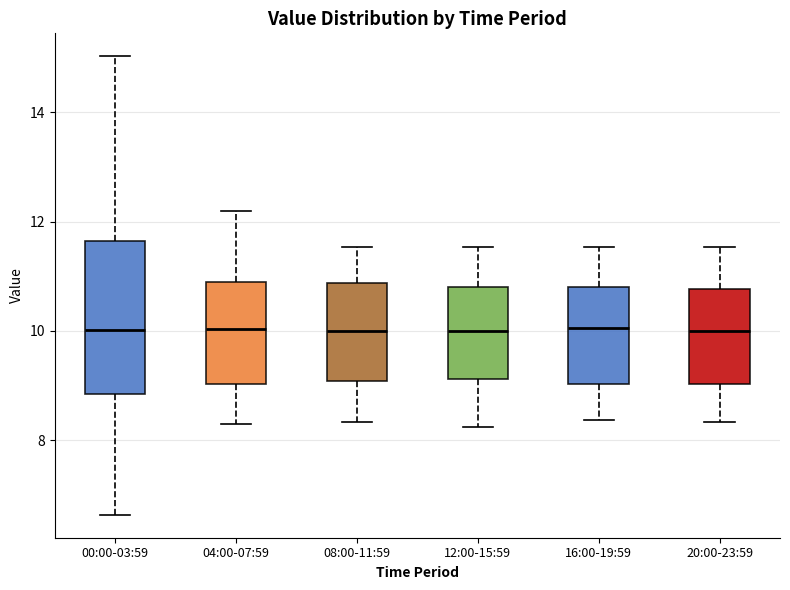

Reading left to right, read every box against the y-axis: the position of its median line, the range the box covers, and the ends of its whiskers. The values are not printed on the chart, so give them approximately, as read against the axis.

00:00-03:59: median 10.0, box 8.8 to 11.6, whiskers 6.6 to 15.0
04:00-07:59: median 10.0, box 9.0 to 10.8, whiskers 8.4 to 12.2
08:00-11:59: median 10.0, box 9.0 to 10.8, whiskers 8.4 to 11.6
12:00-15:59: median 10.0, box 9.2 to 10.8, whiskers 8.2 to 11.6
16:00-19:59: median 10.0, box 9.0 to 10.8, whiskers 8.4 to 11.6
20:00-23:59: median 10.0, box 9.0 to 10.8, whiskers 8.4 to 11.6